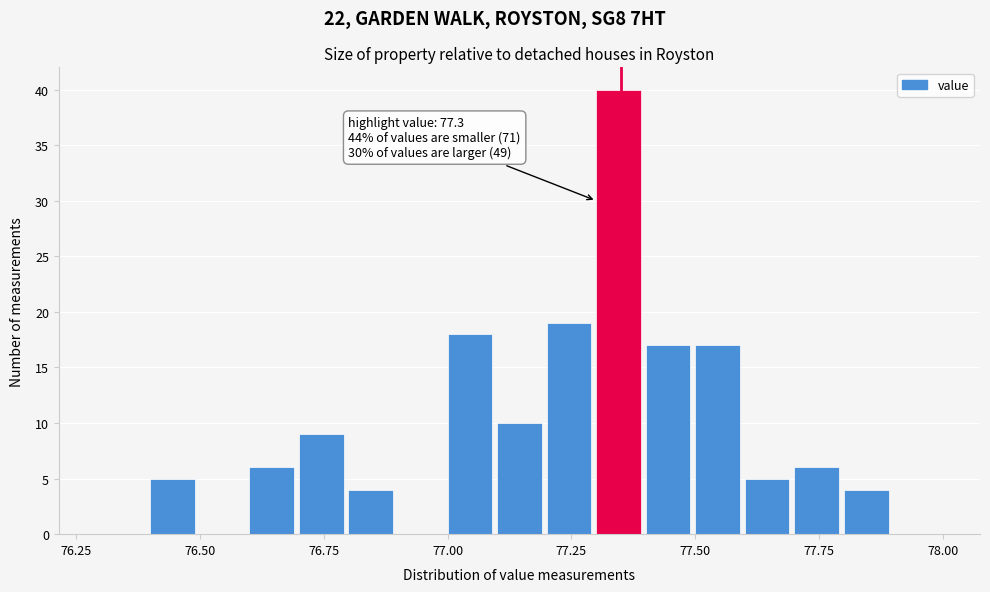

Around what value on the x-axis is the tallest bar? Give the approximate position of its centre, as read against the axis.

77.35